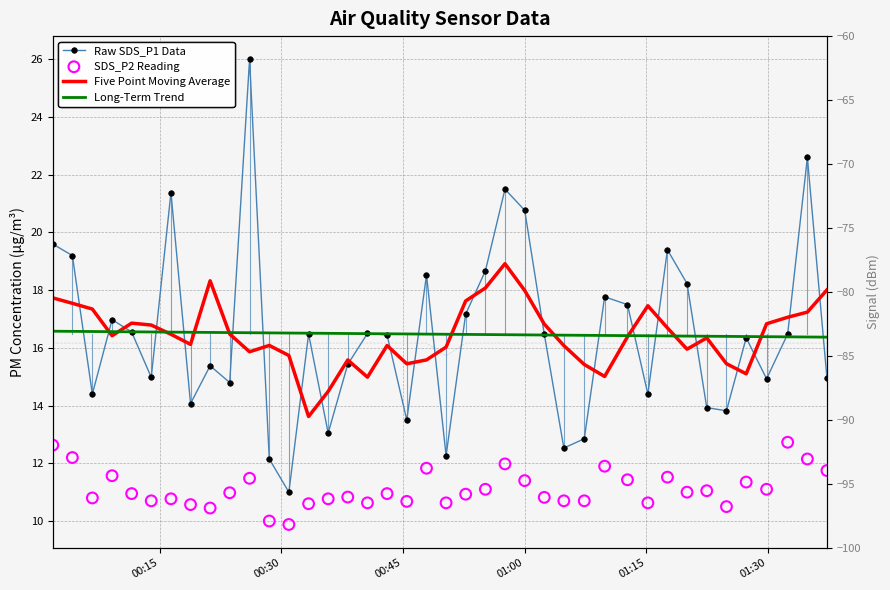

Which series has the largest total across all categories?

Raw SDS_P1 Data